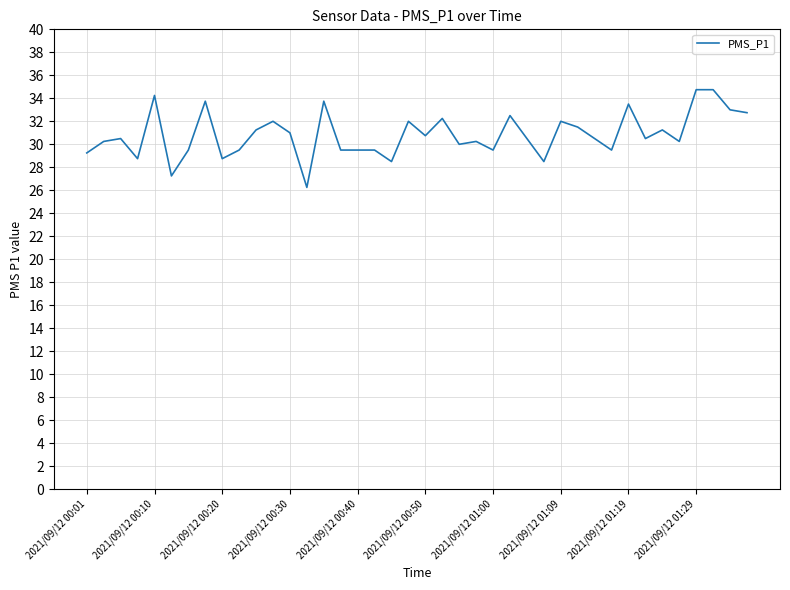

What is the difference between the maximum and minimum values?

8.5